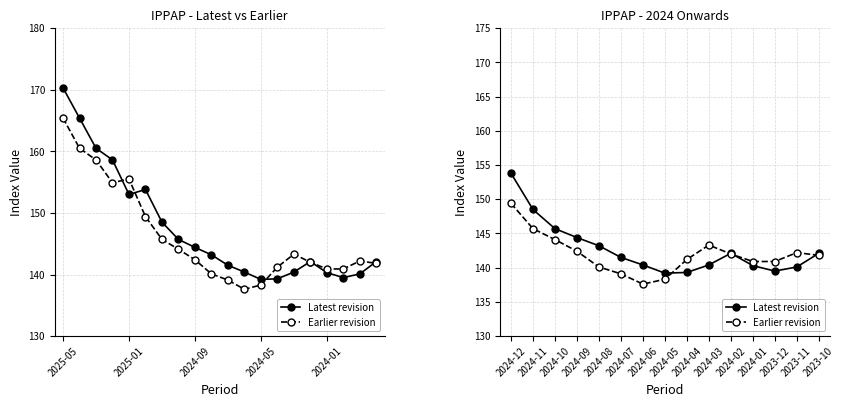

After their last crossing, which series has the higher values: Earlier revision or Latest revision?

Latest revision